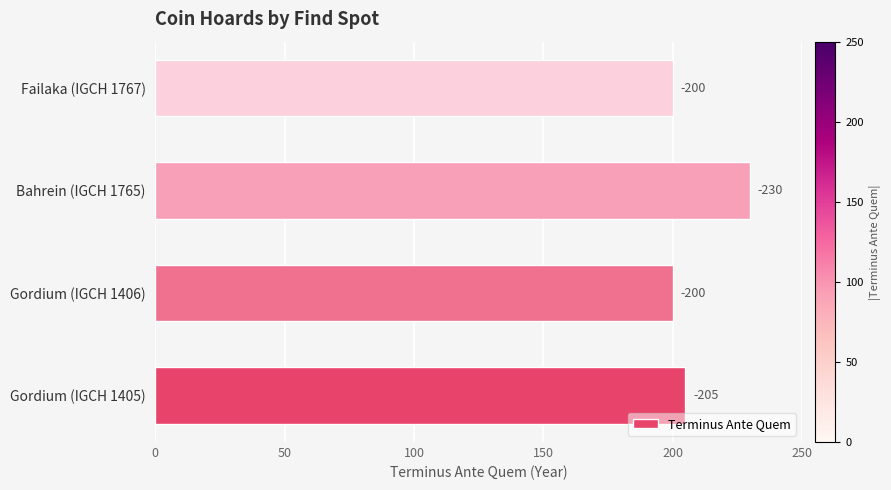

What is the smallest value displayed?

200